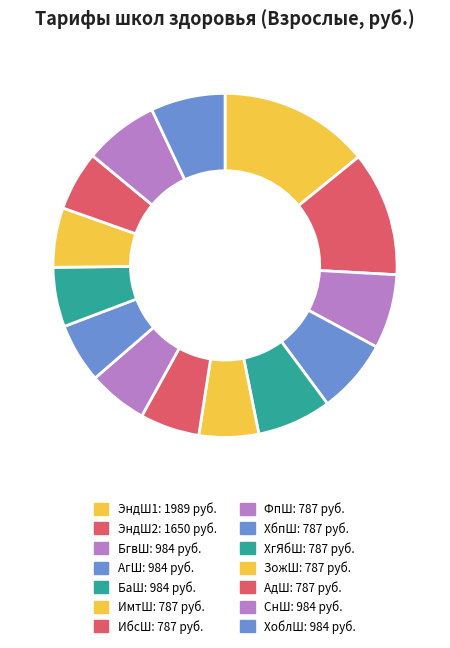

Approximately how many times larger is the value at ИмтШ compared to ЗожШ?

1.0